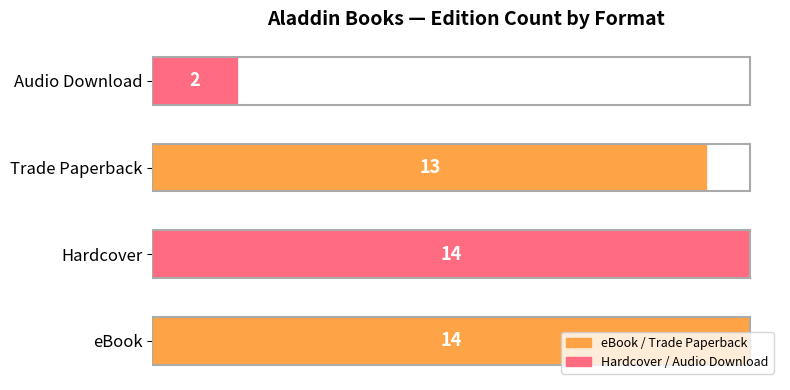

The value at Trade Paperback is 13. True or false?

True